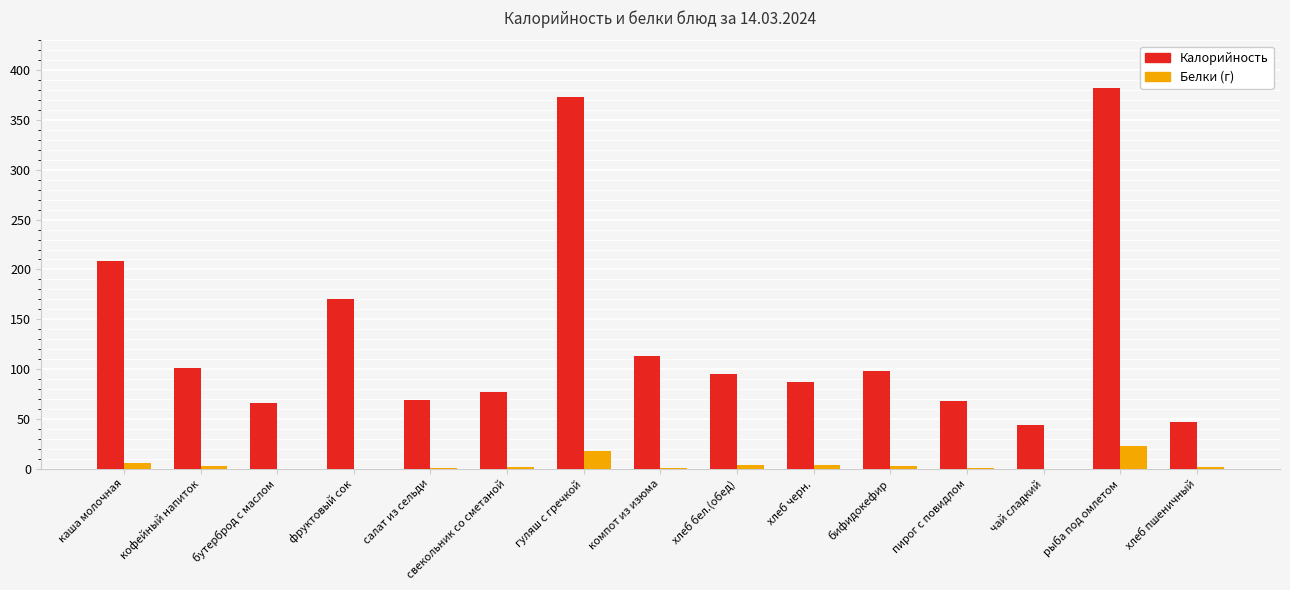

Between фруктовый сок and хлеб бел.(обед), which series saw the biggest shift?

Калорийность